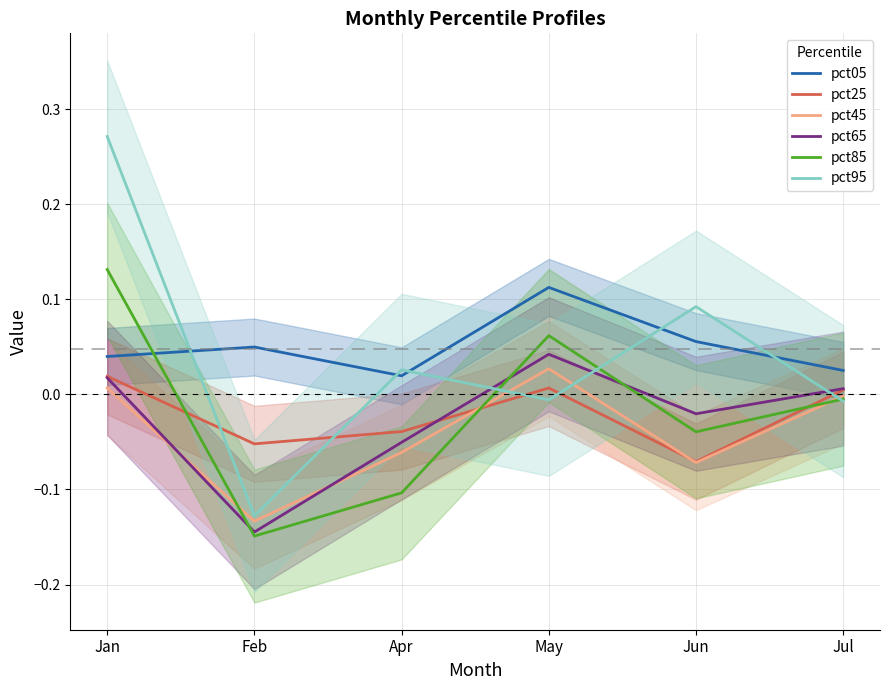

What is the smallest value displayed?

-0.1